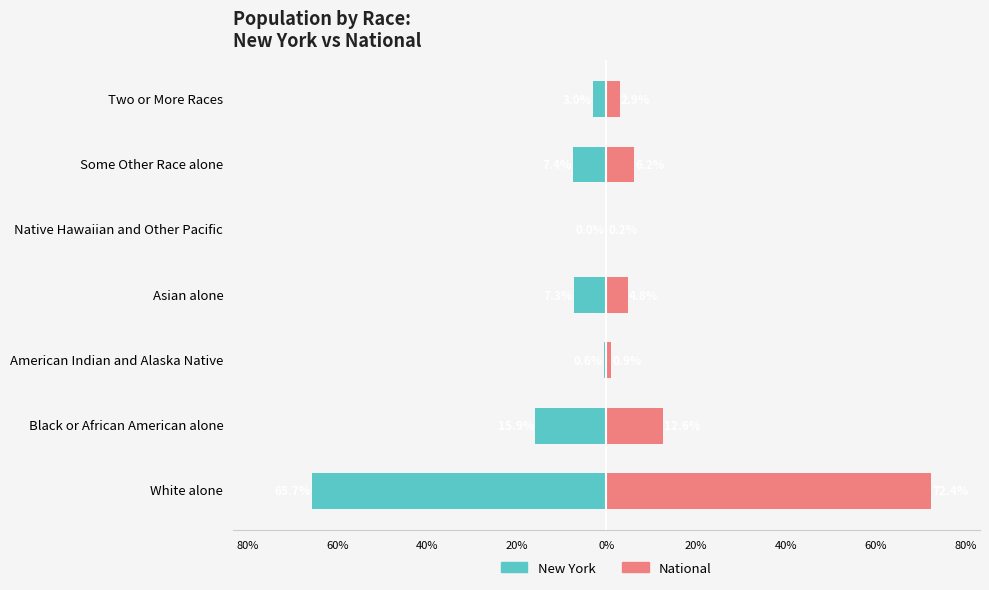

Reading right to left, extract all data points from this chart.

New York: -3.0	-7.4	-0.0	-7.3	-0.6	-15.9	-65.7
National: 2.9	6.2	0.2	4.8	0.9	12.6	72.4